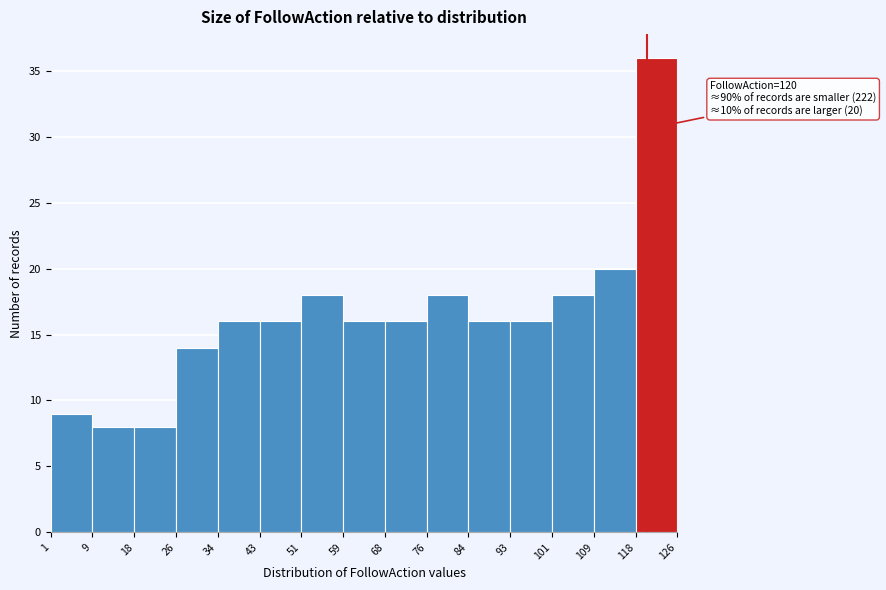

Which range on the x-axis has the tallest bar?

118 to 126